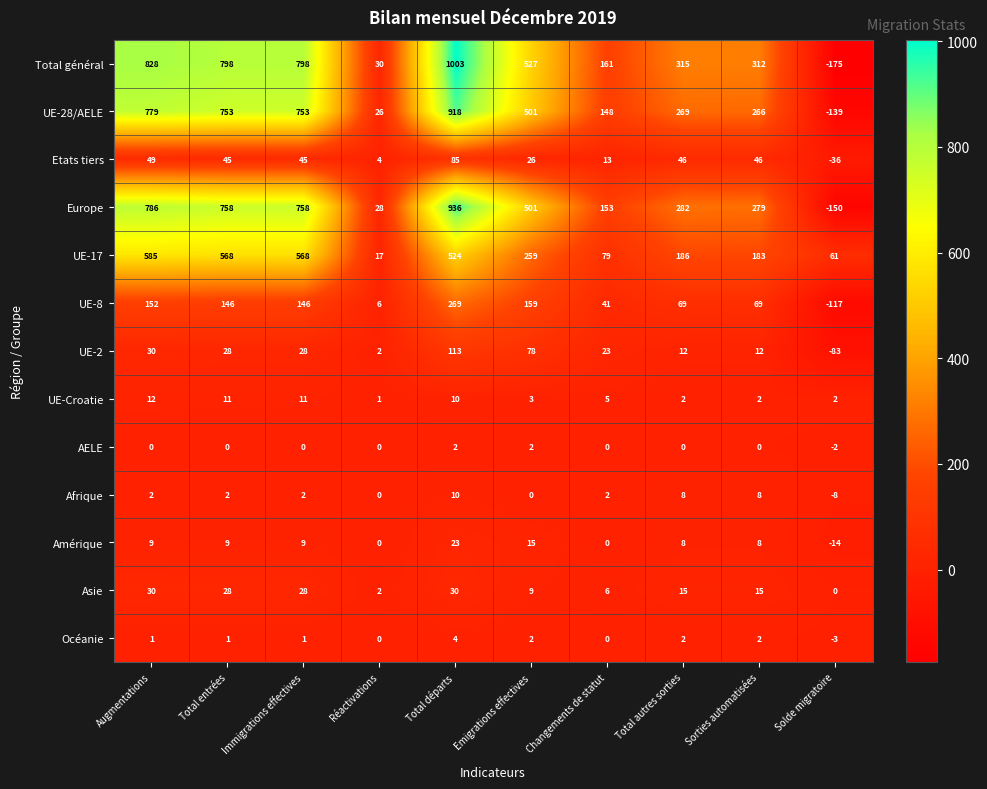

At which label does UE-28/AELE first exceed 501?

Augmentations